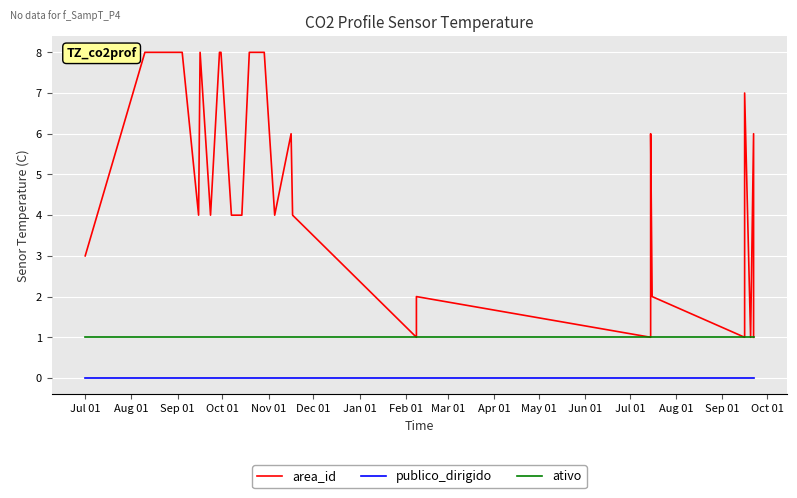

True or false: ativo has more than 1 interior local peaks.

False